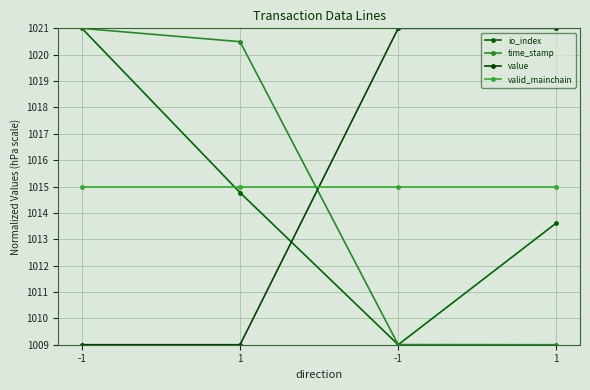

Does the chart have visible grid lines?

Yes